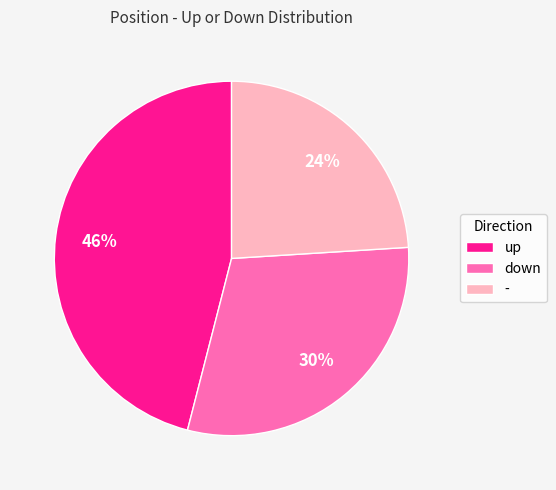

Combined, do - and down account for over 50%?

Yes